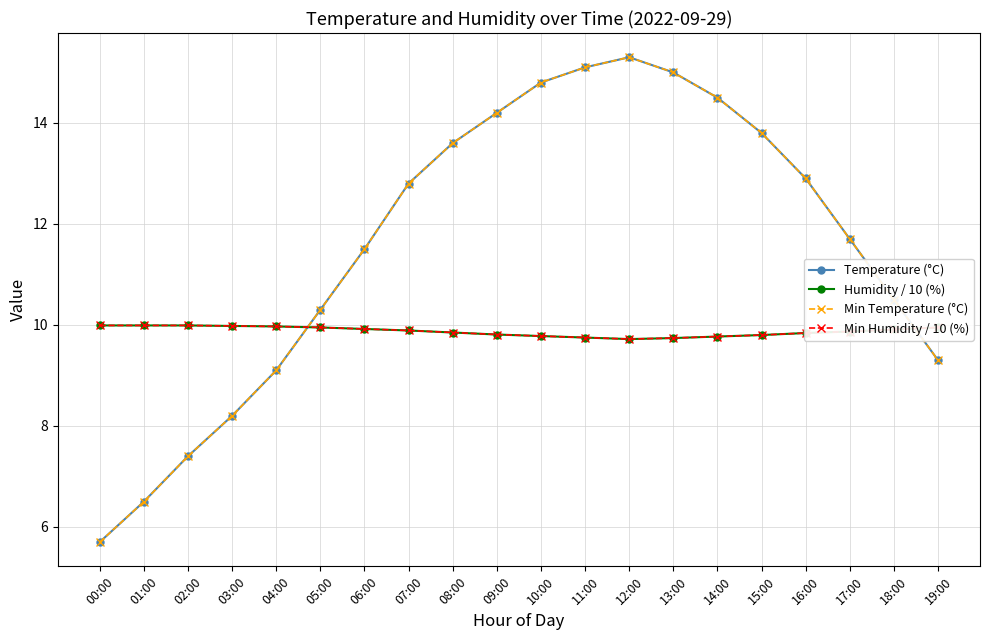

Does the chart have visible grid lines?

Yes